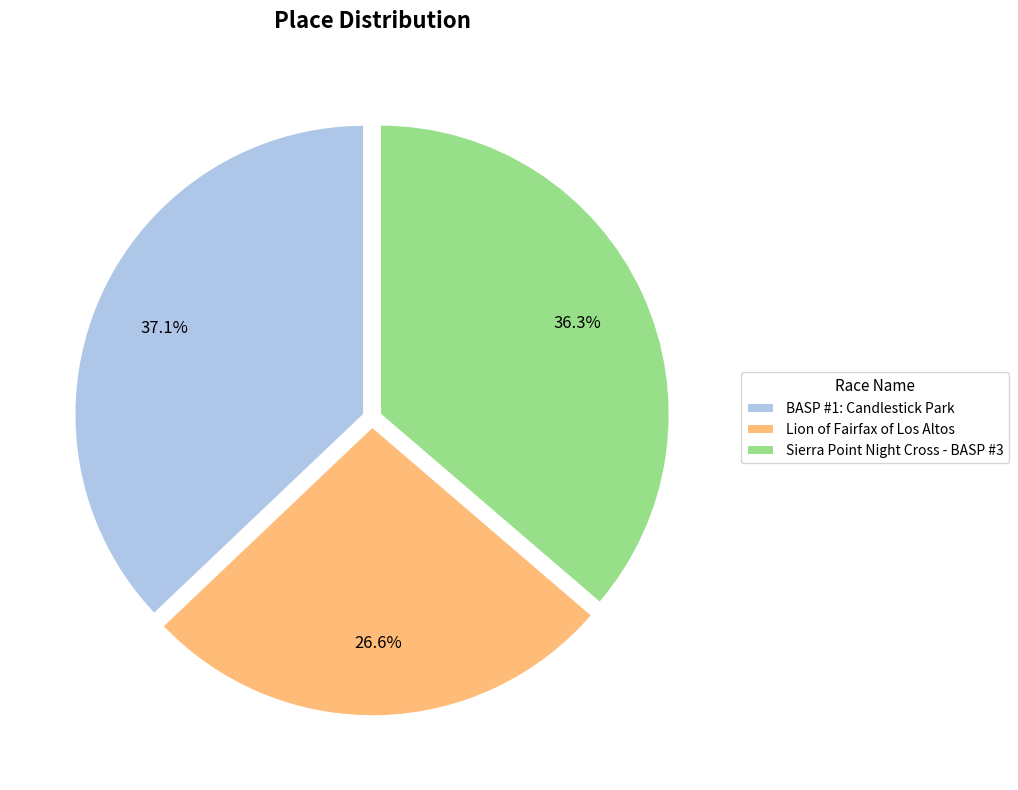

Which category has the smallest portion of the pie?

Lion of Fairfax of Los Altos